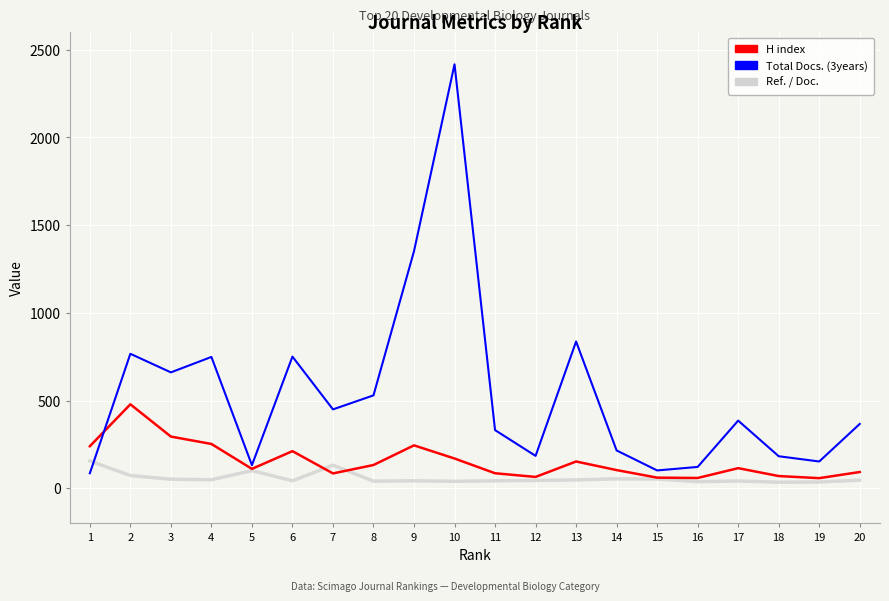

What is the maximum value shown in the chart?

2417